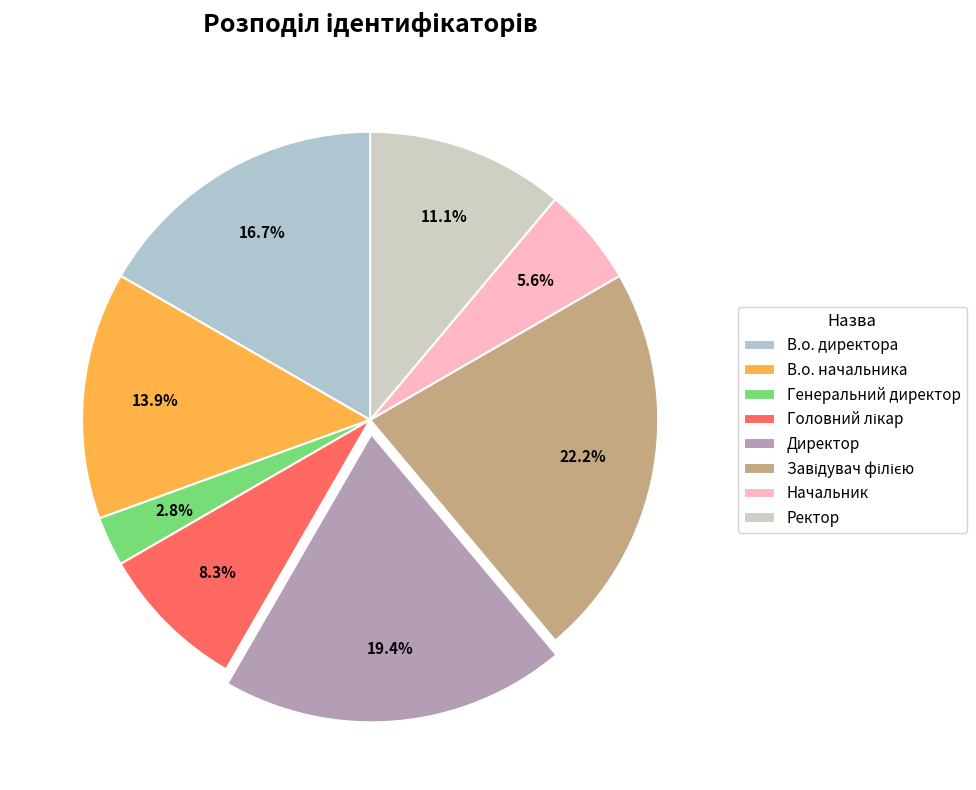

Rank the categories by value from lowest to highest.

Генеральний директор, Начальник, Головний лікар, Ректор, В.о. начальника, В.о. директора, Директор, Завідувач філією